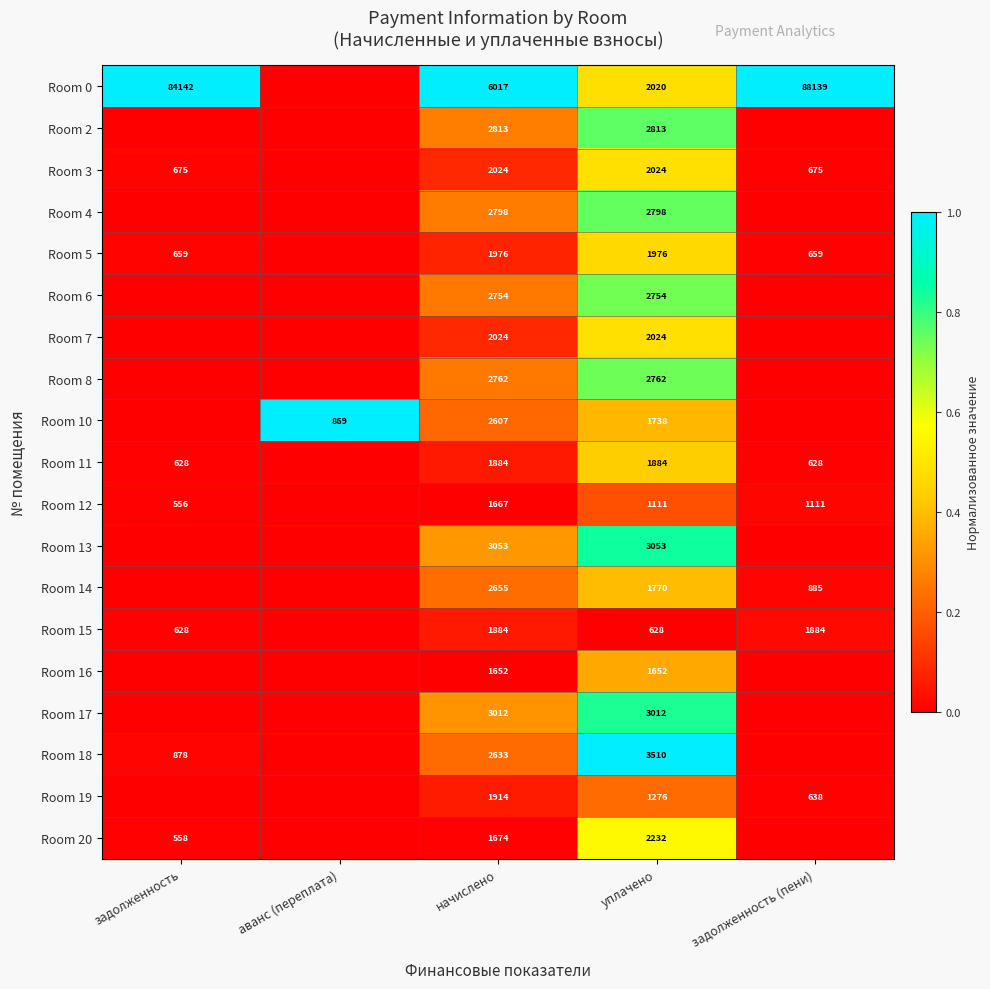

True or false: Room 14 has a value of 2655 at начислено.

True